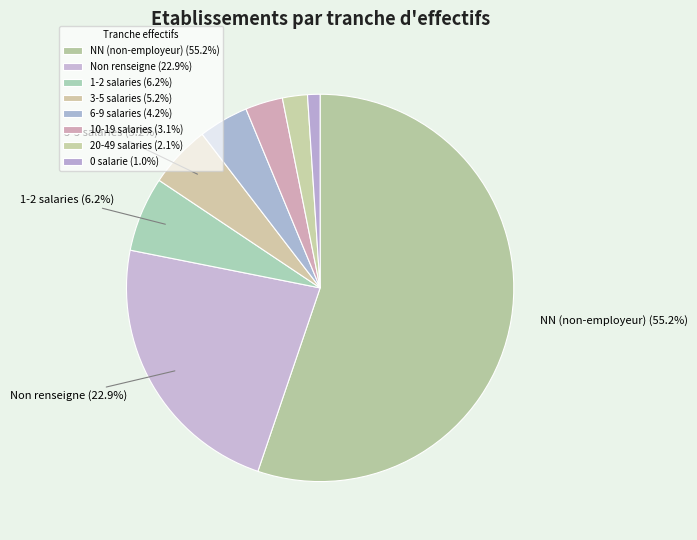

Count the number of slices in the pie.

8